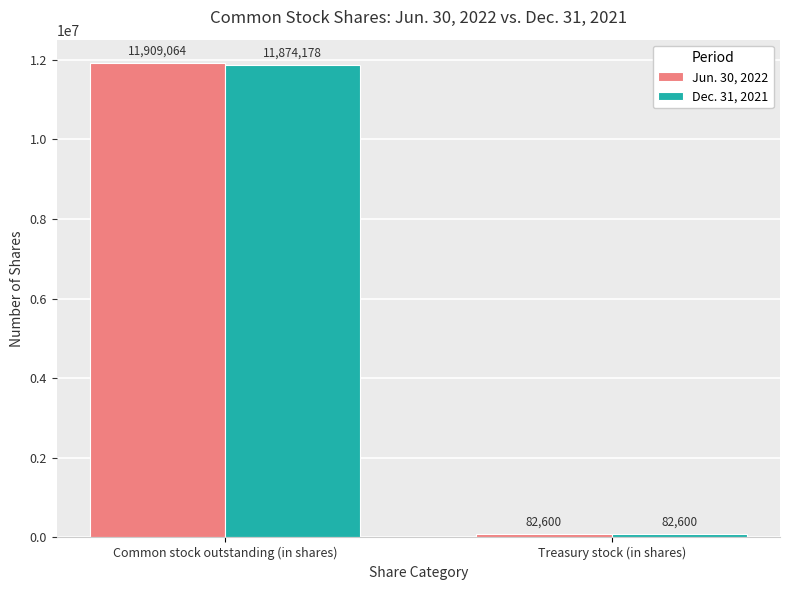

What is the average value of the Jun. 30, 2022 series?

5995832